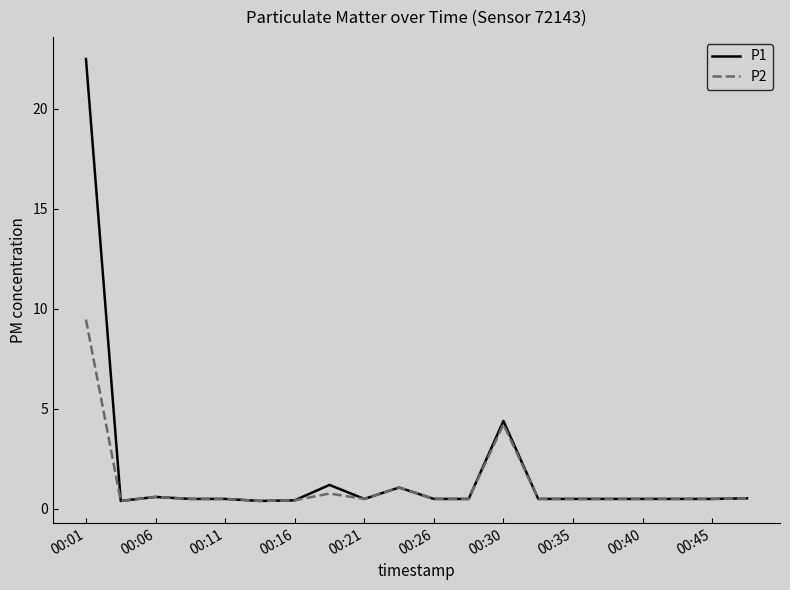

What is the highest value of the P1 series?

22.5